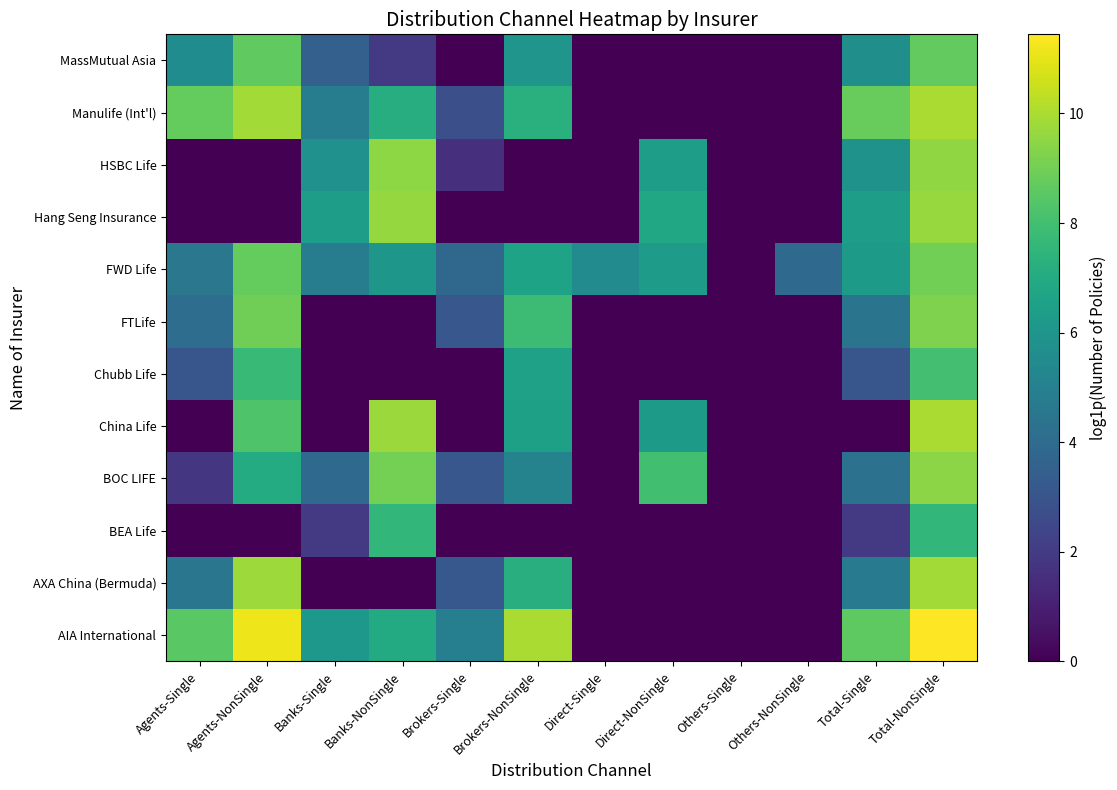

Which has a higher value, Others-Single or Others-NonSingle?

Others-Single